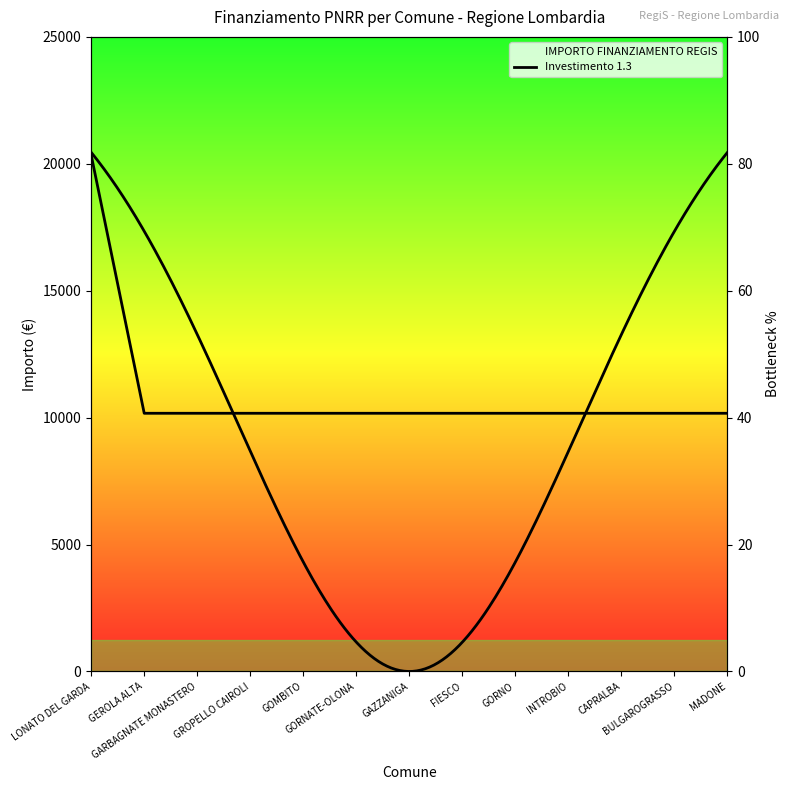

What value does the data have at GEROLA ALTA, to the nearest 50?

10150